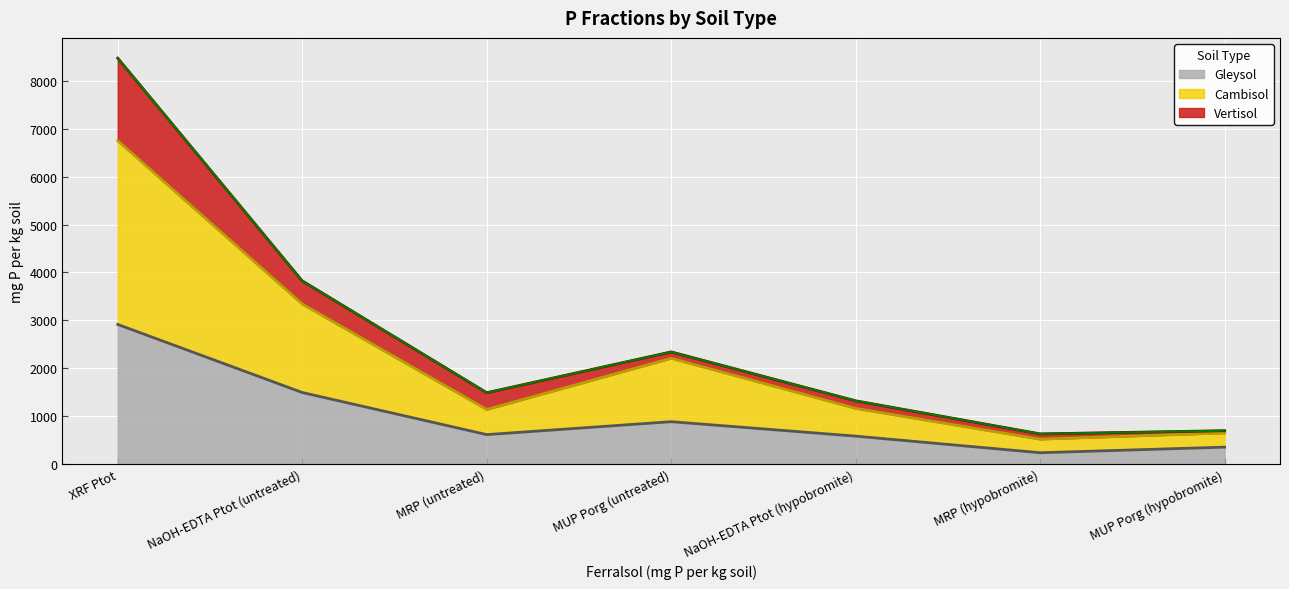

At which category is the sum across all series the highest?

XRF Ptot